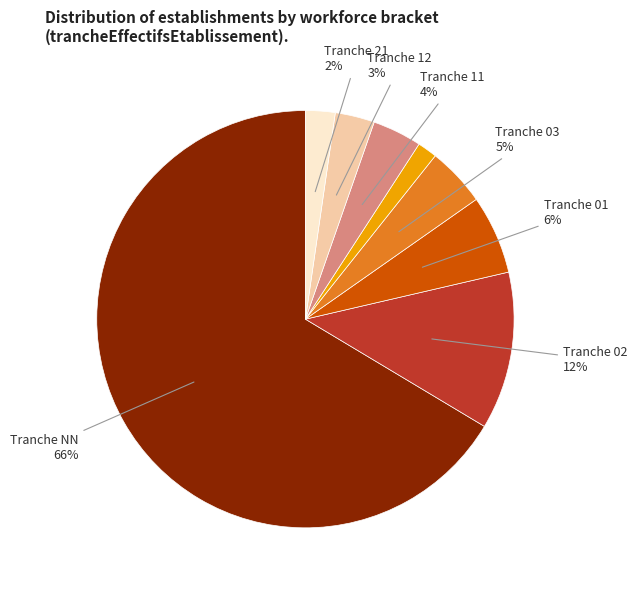

Is there a majority slice in this chart?

Yes